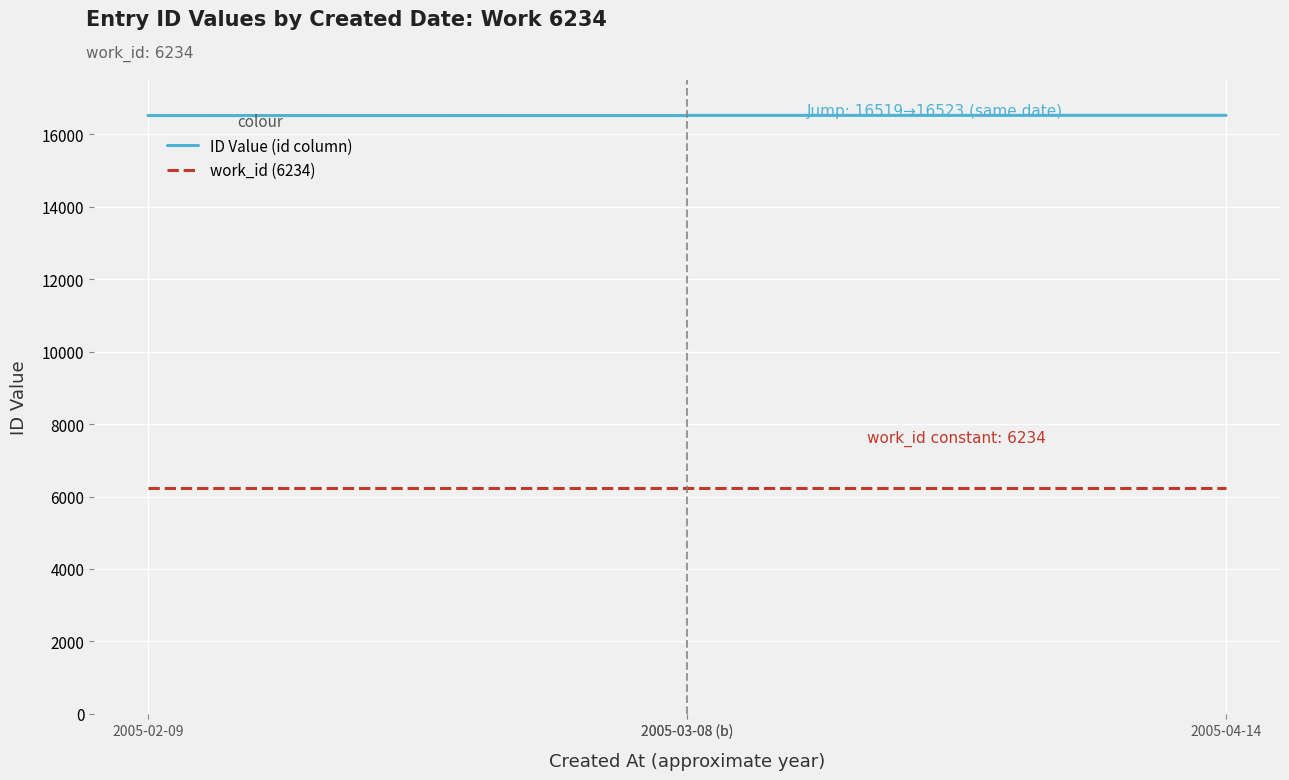

Which series has the widest spread of values?

ID Value (id column)